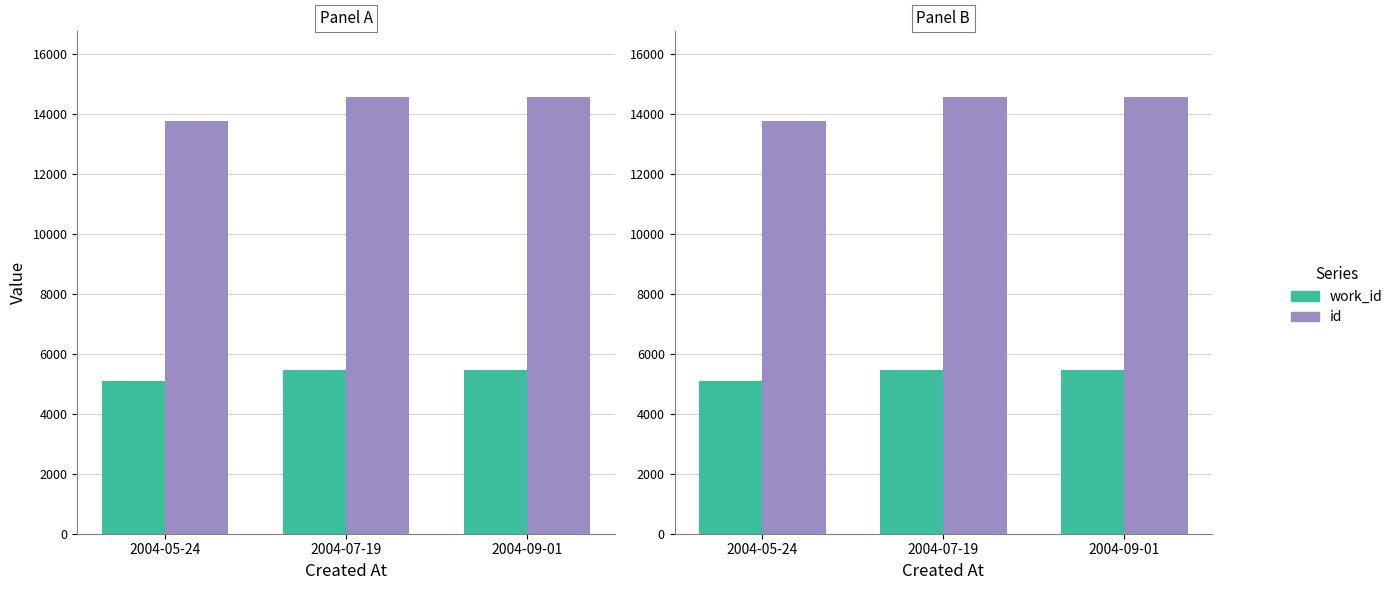

What is the sum of the work_id values at 2004-07-19 and 2004-09-01?

10894